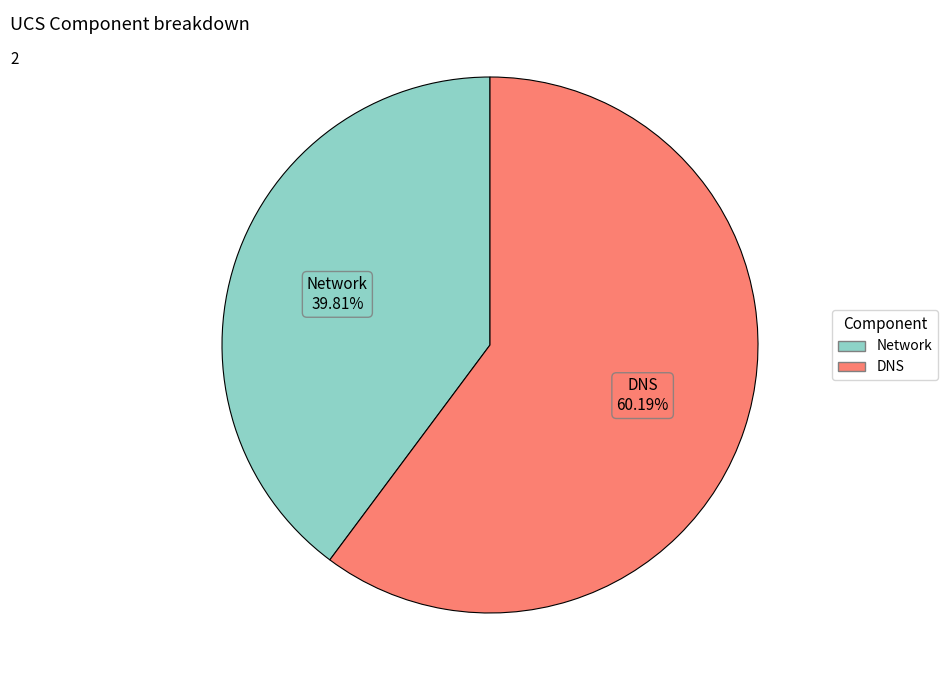

To the nearest percent, what portion does DNS represent?

60%